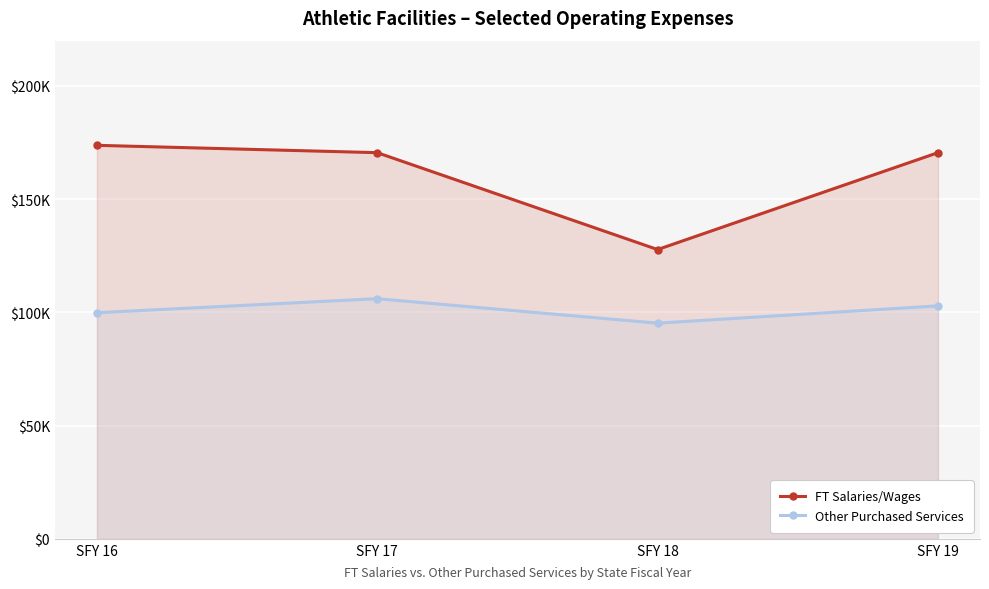

Read the FT Salaries/Wages value at SFY 18.

127750.8